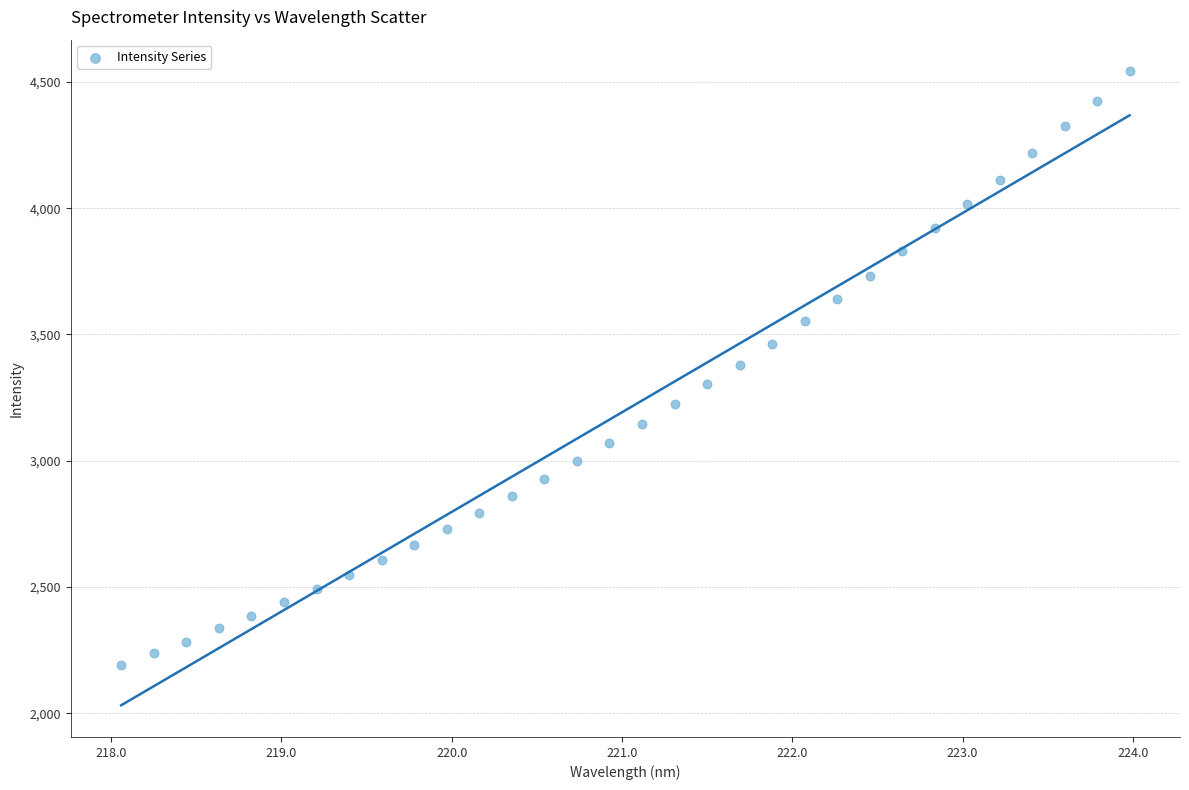

What is the range of Y values (max minus min)?

2351.1